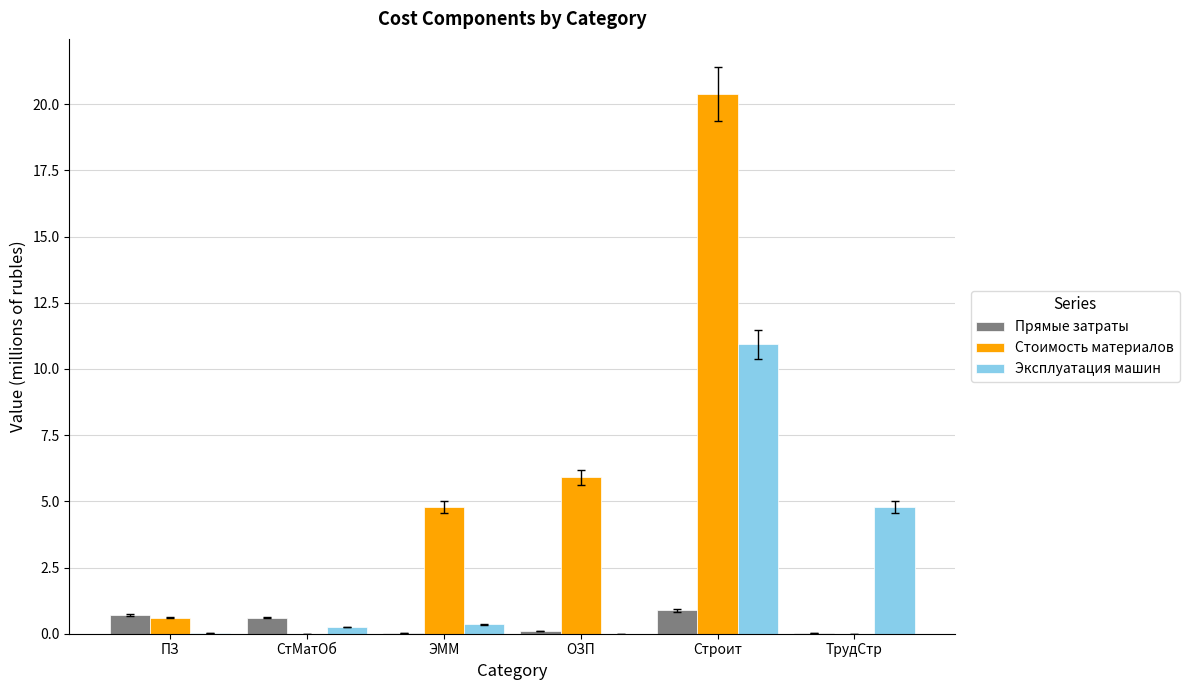

Which series changed the most between СтМатОб and Строит?

Стоимость материалов